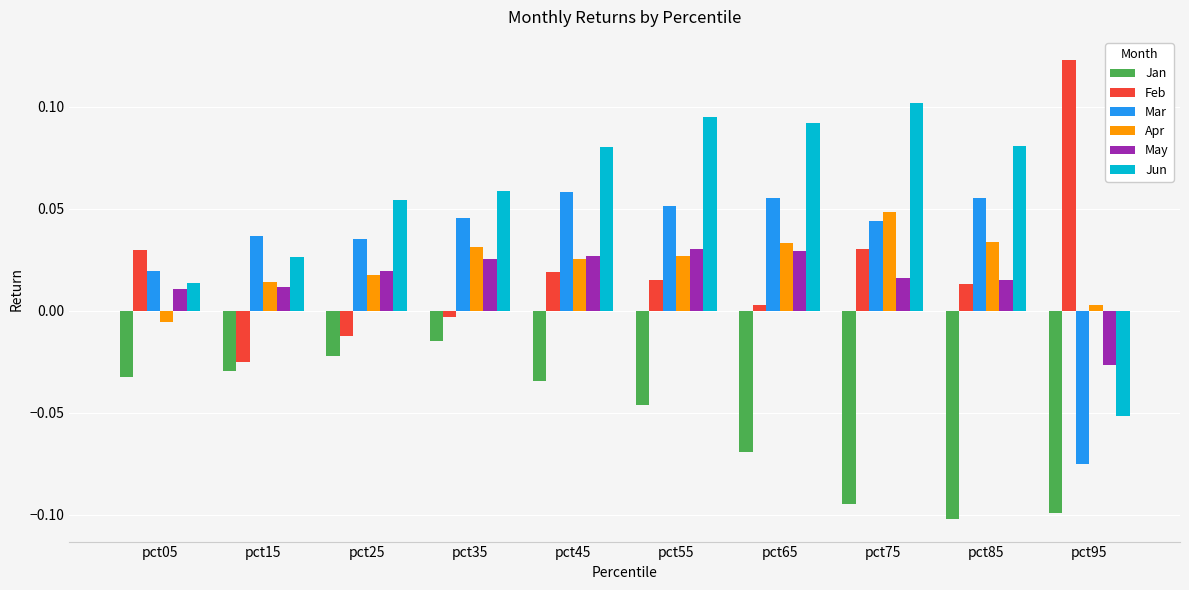

List the series in order of their peak value, highest first.

Feb, Jun, Mar, Apr, May, Jan